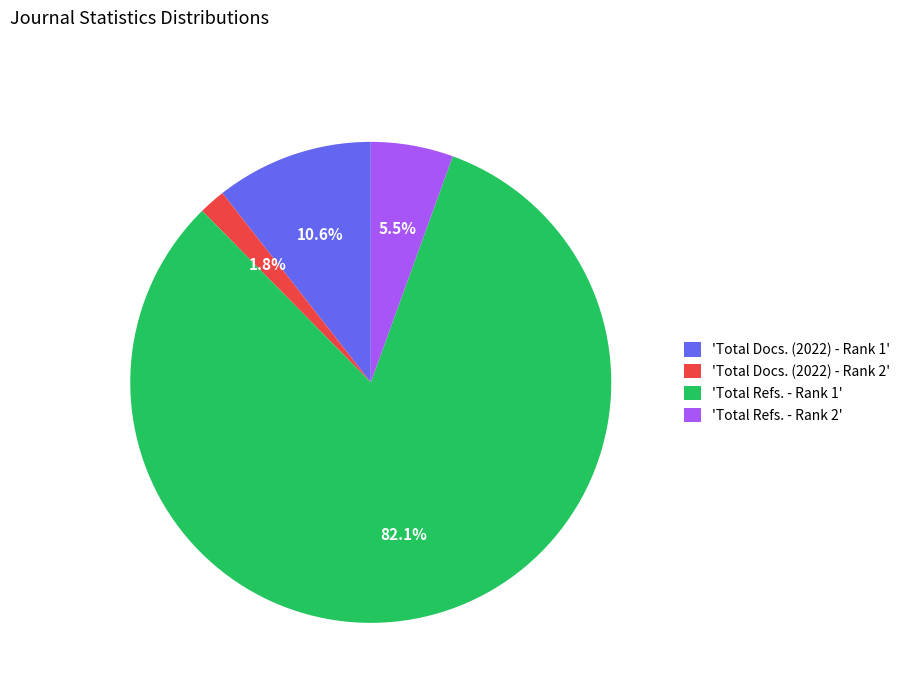

Combined, do 'Total Refs. - Rank 1' and 'Total Docs. (2022) - Rank 2' account for over 50%?

Yes